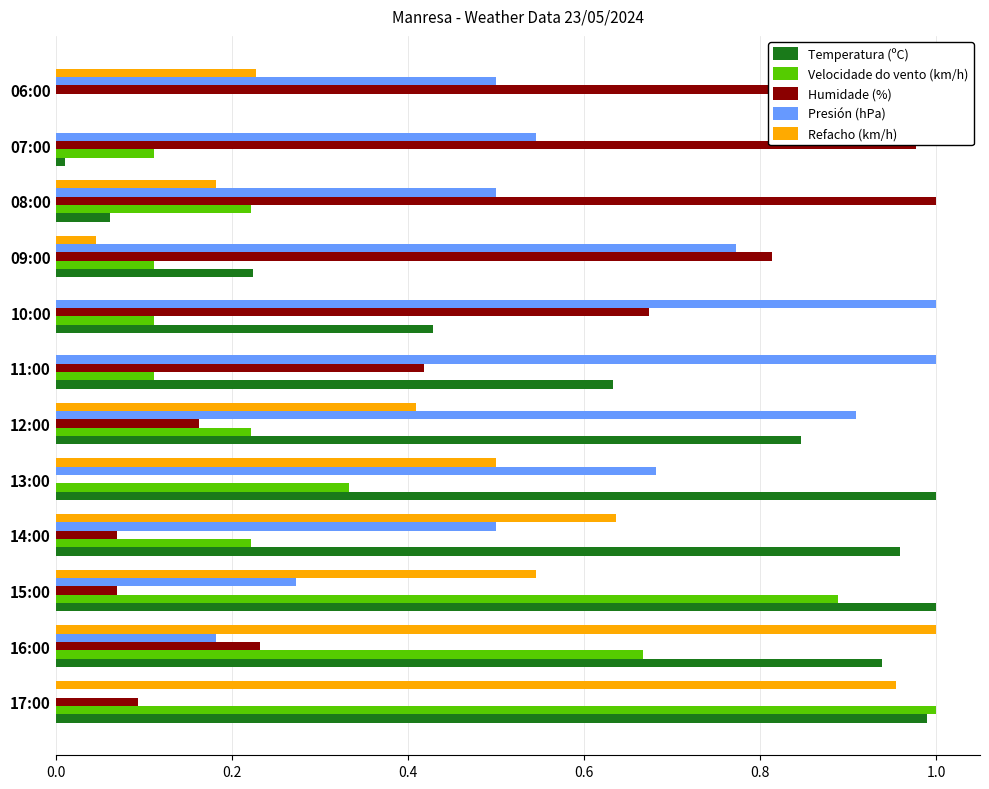

The value of Refacho (km/h) at 15:00 is 0.5. True or false?

True